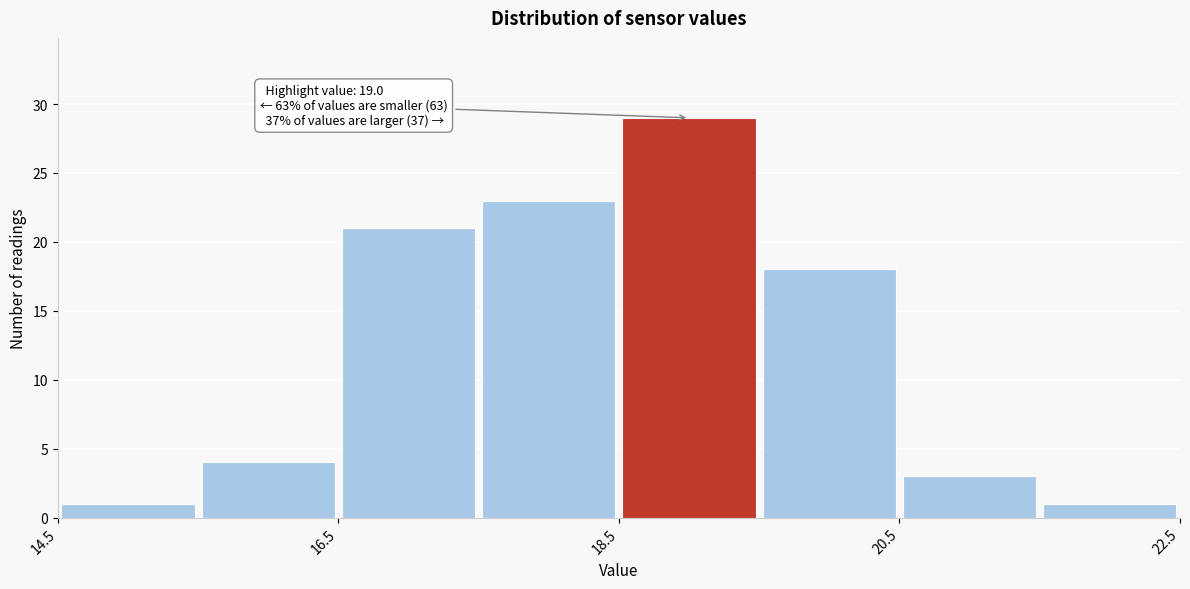

Over which range of the x-axis is the bar tallest?

18.5 to 19.5